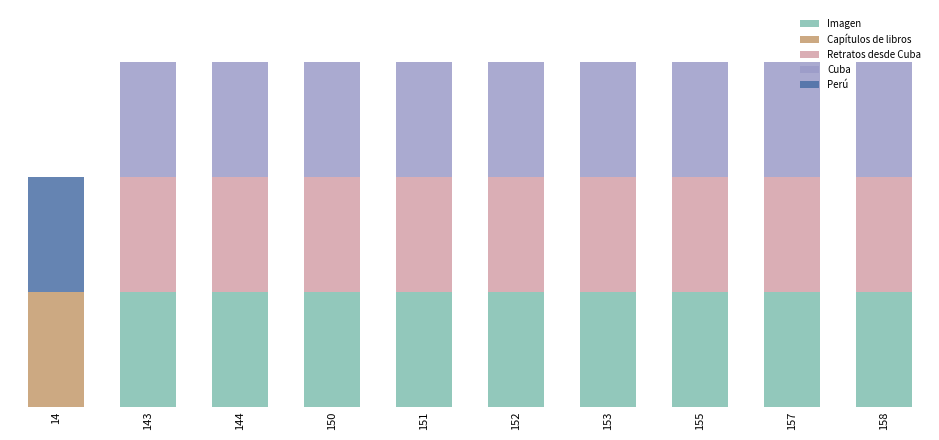

What are all the series names shown in the legend?

Imagen, Capítulos de libros, Retratos desde Cuba, Cuba, Perú